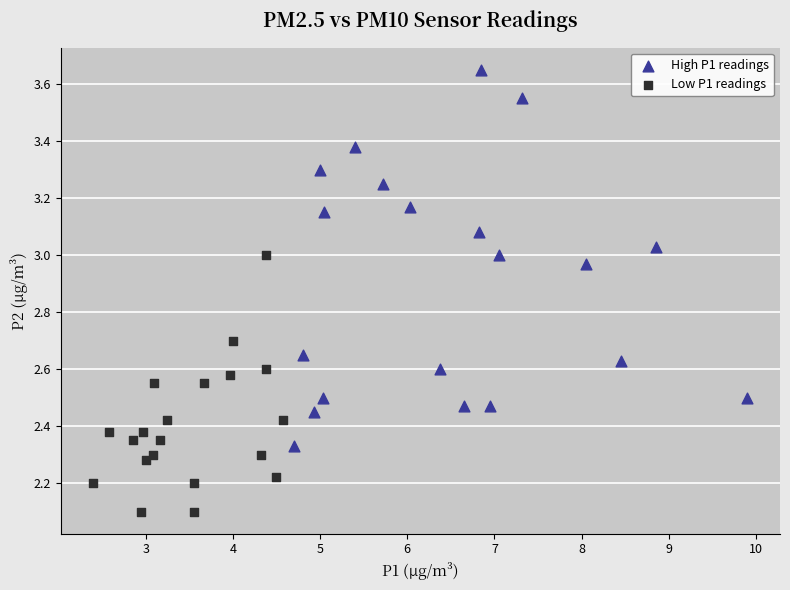

Which series reaches the maximum Y coordinate?

High P1 readings